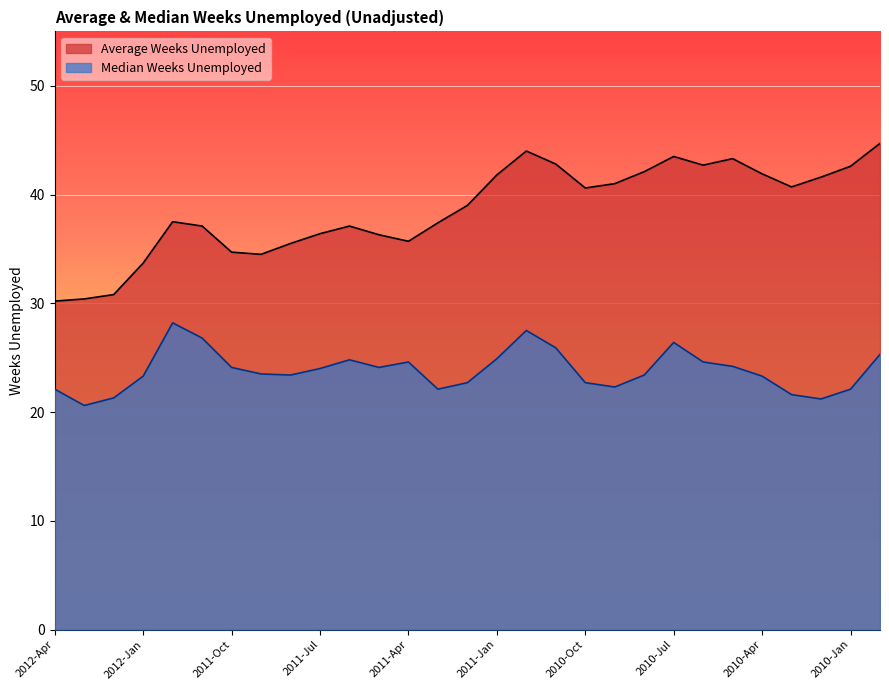

At which category is the sum across all series the highest?

2010-Dec